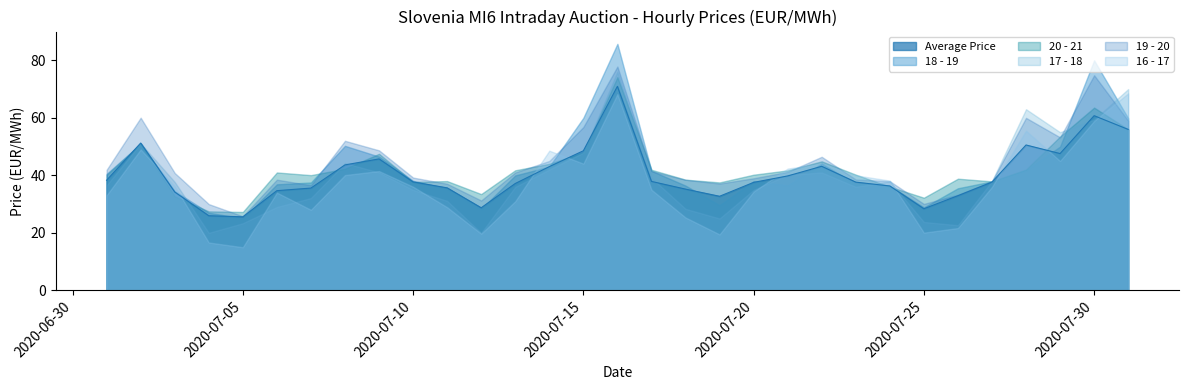

Where do 18 - 19 and 19 - 20 first cross each other?

2020-07-06 and 2020-07-07